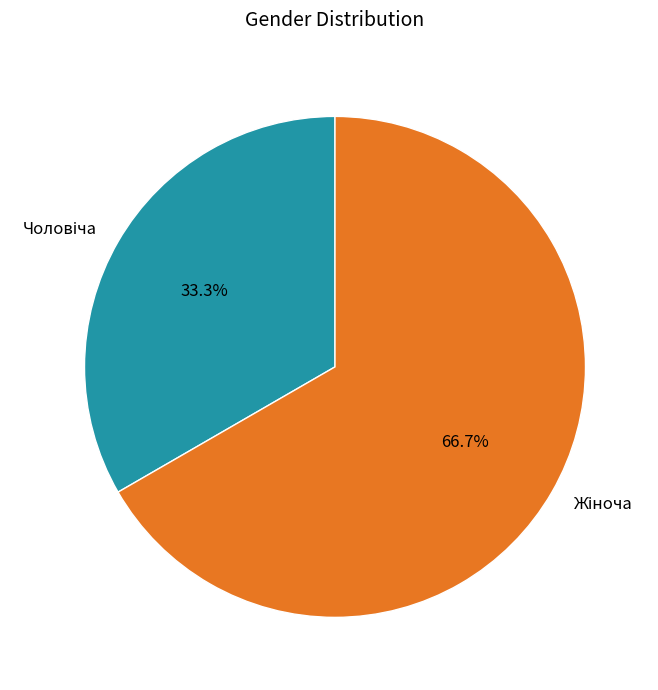

Between Жіноча and Чоловіча, which is larger?

Жіноча